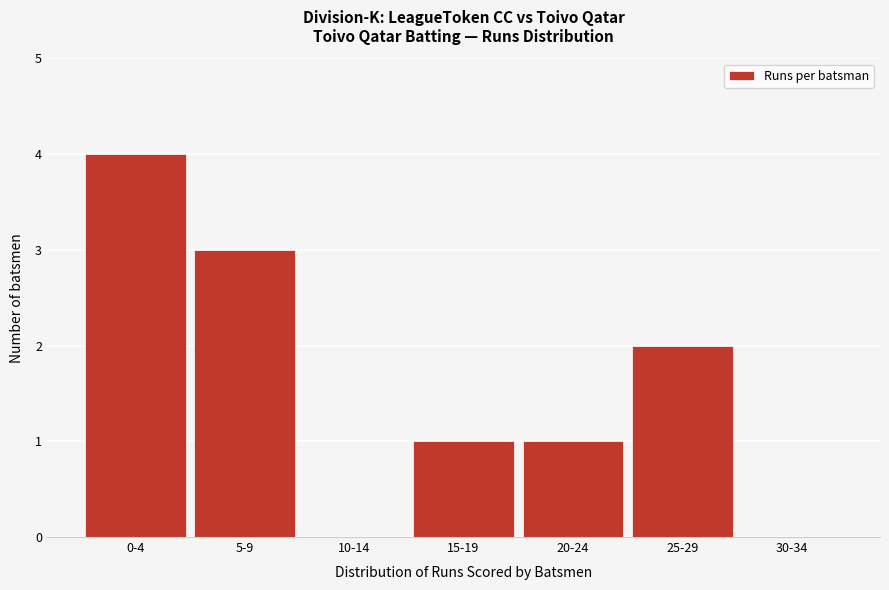

Reading left to right, extract all data points from this chart.

0-4=4	5-9=3	10-14=0	15-19=1	20-24=1	25-29=2	30-34=0